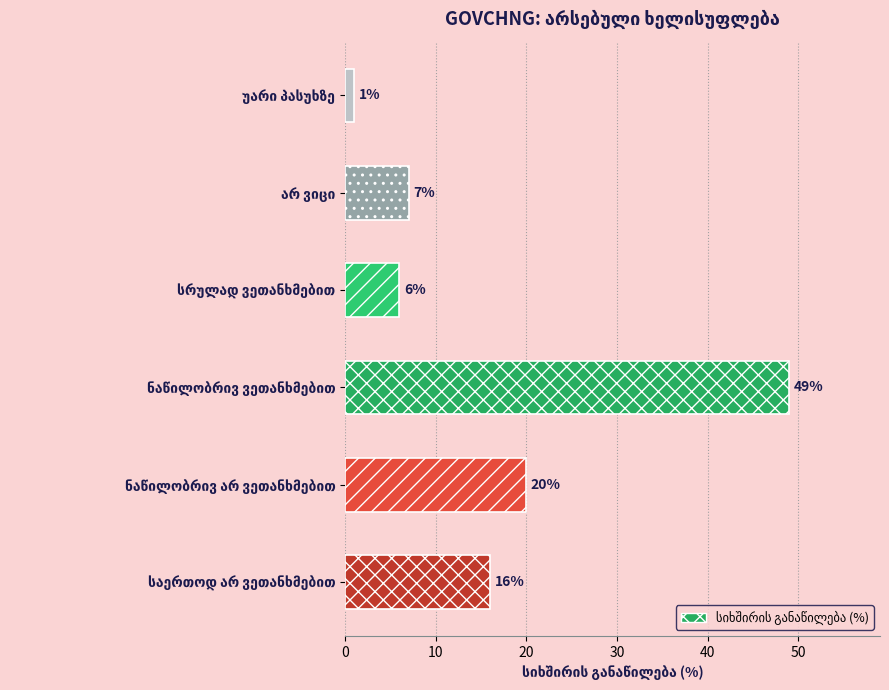

What is the difference between the second highest and second lowest values?

14